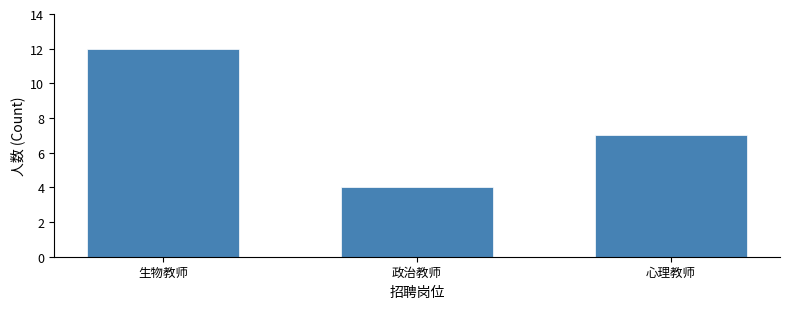

Reading left to right, what are all the values shown in this chart?

生物教师=12	政治教师=4	心理教师=7